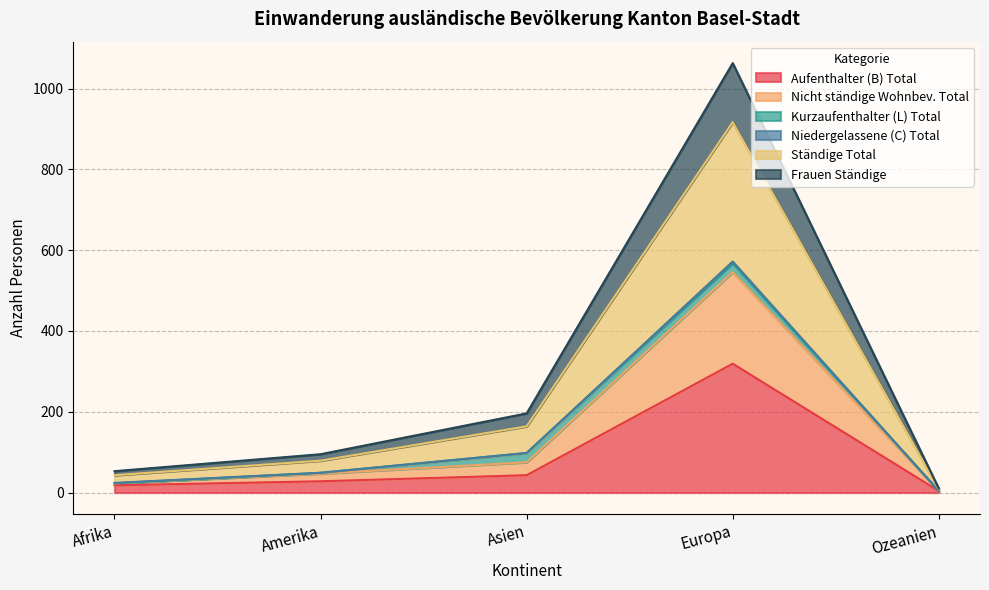

Which category has the highest value in the Aufenthalter (B) Total series?

Europa